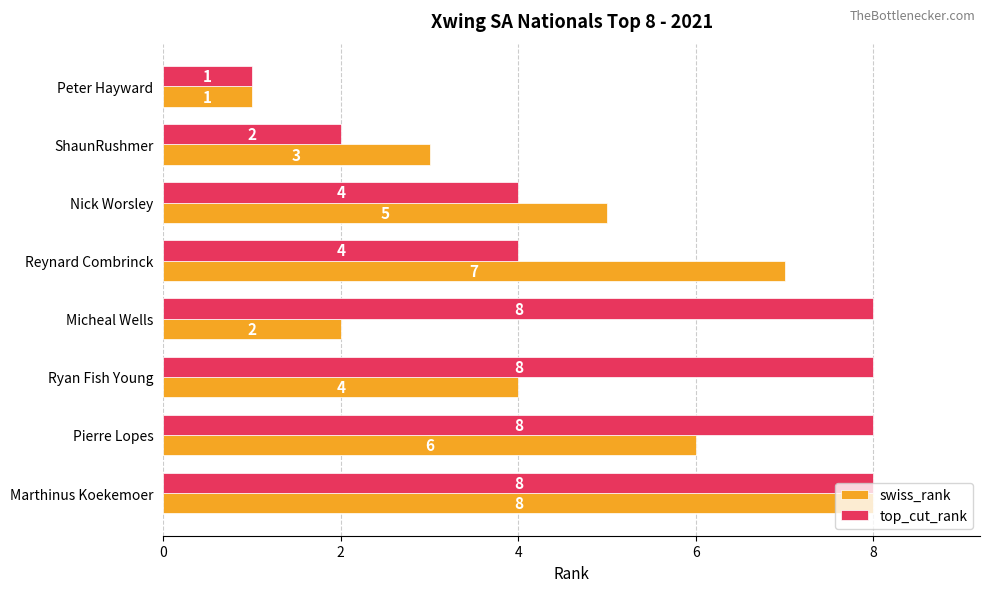

The value of top_cut_rank at Reynard Combrinck is 4. True or false?

True